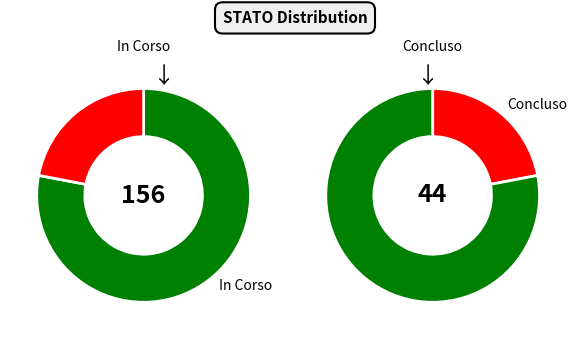

How many slices are in this pie chart?

2